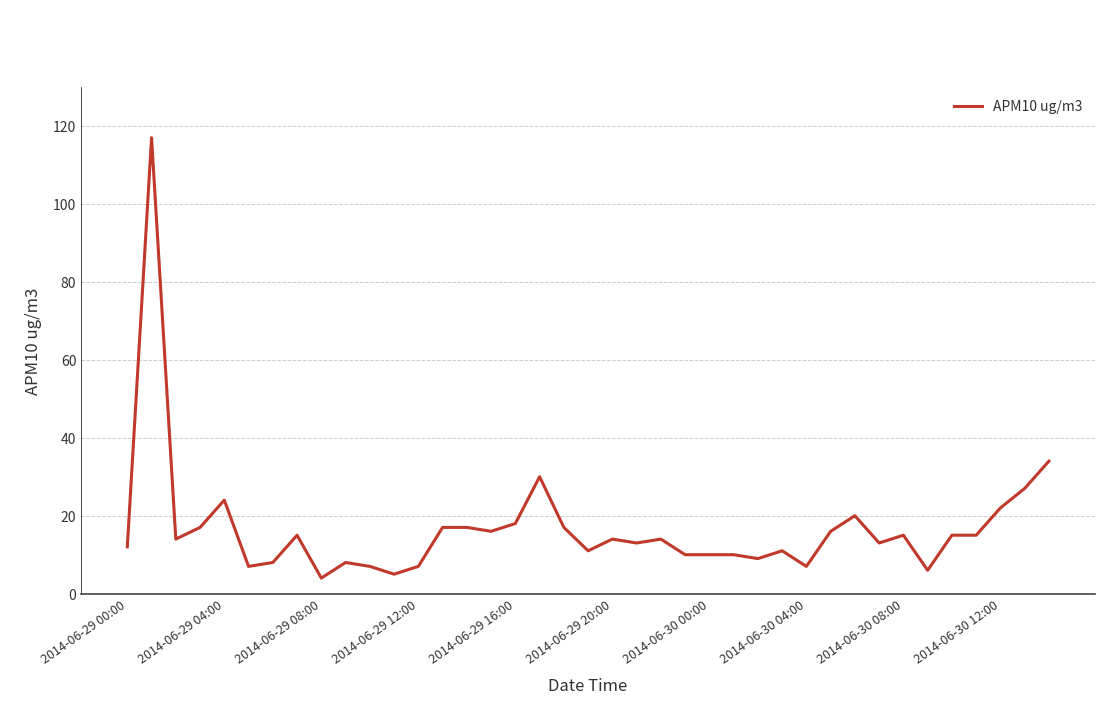

Count the number of data series in this chart.

1